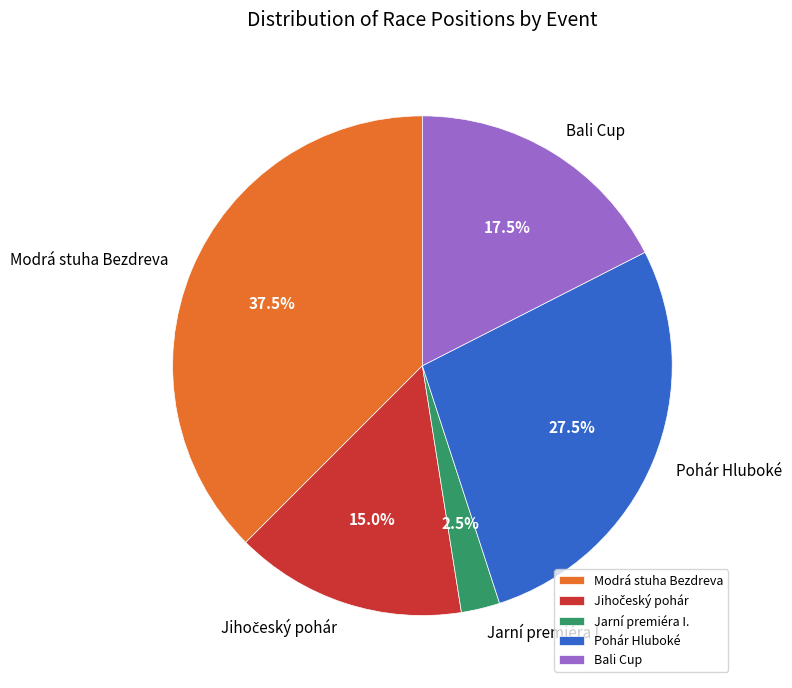

Does Jarní premiéra I. account for over 50% of the chart?

No